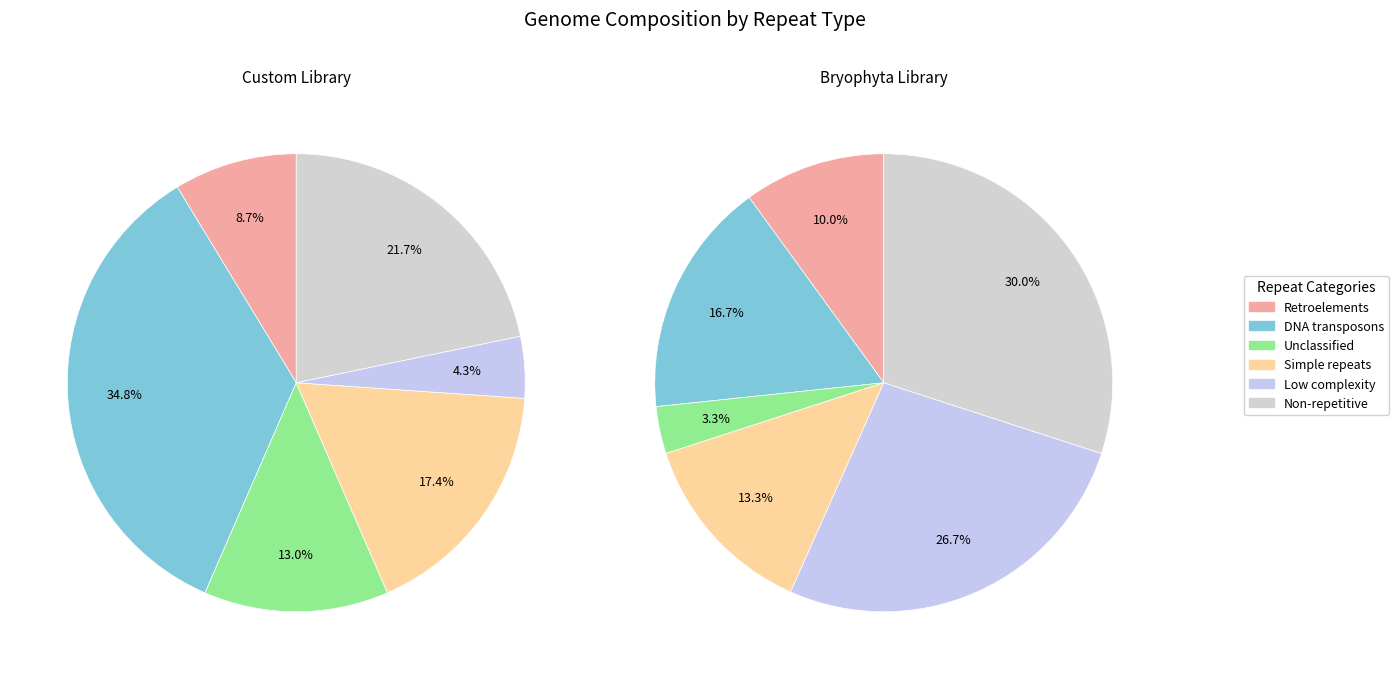

What portion of the pie excludes 11?

95.8%